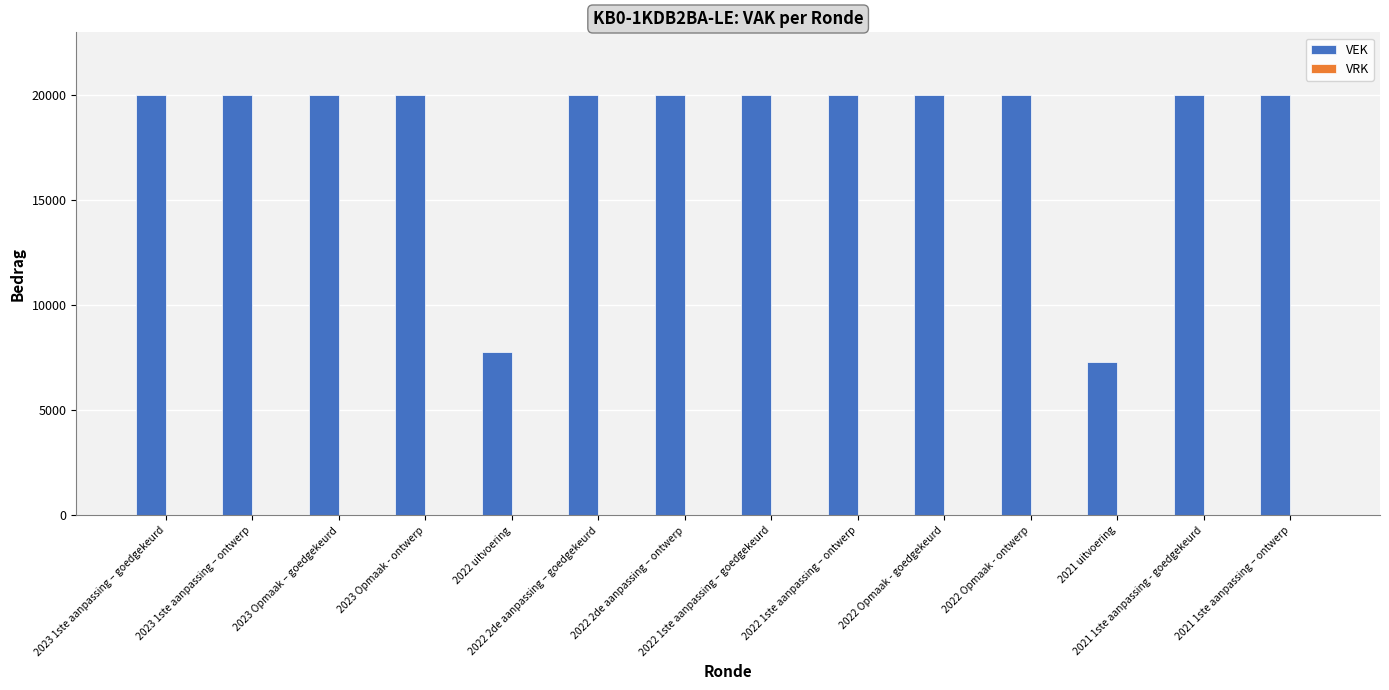

What is the sum of all values?

255058